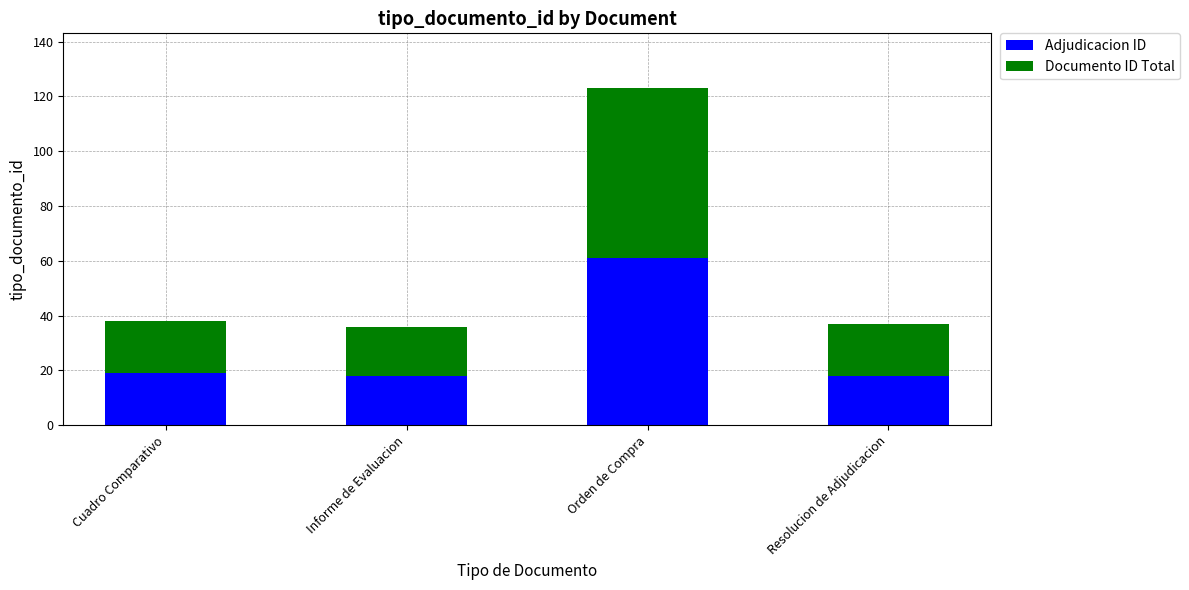

What is the total value across all series at Cuadro Comparativo?

38